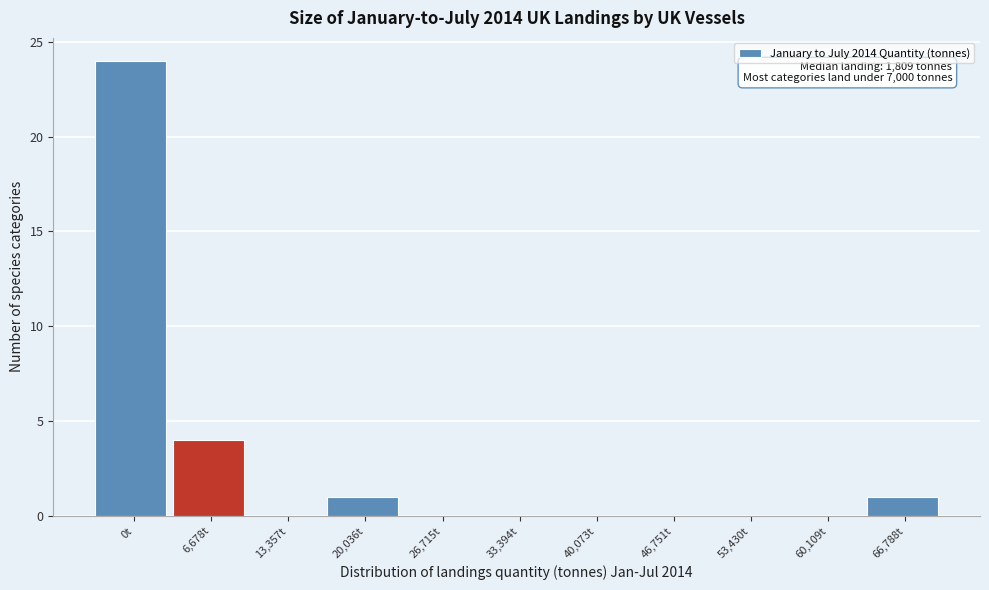

Reading left to right, list all the values displayed in this chart.

0t=24	6,678t=4	13,357t=0	20,036t=1	26,715t=0	33,394t=0	40,073t=0	46,751t=0	53,430t=0	60,109t=0	66,788t=1